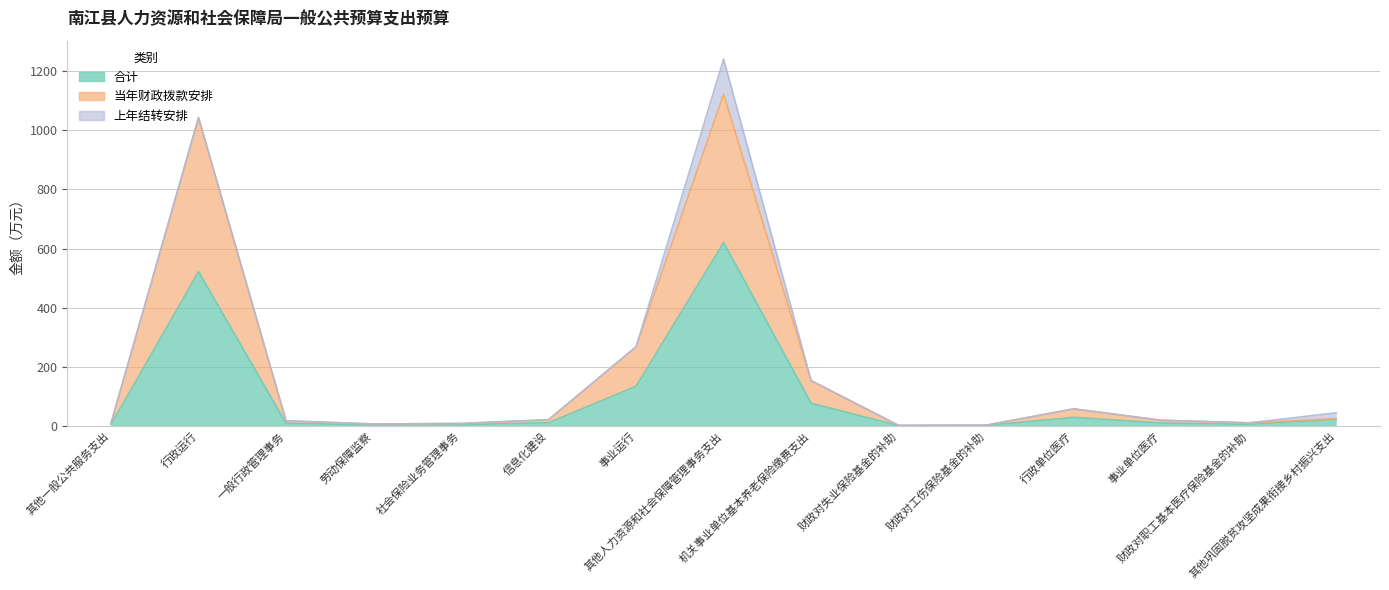

What is the label of the 3rd point from the right?

事业单位医疗